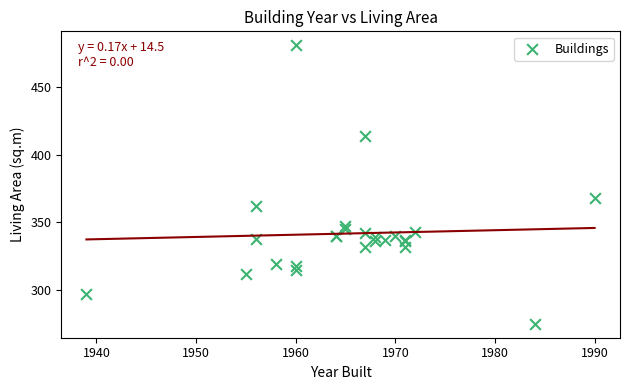

What Y value in the scatter plot is closest to 378?

368